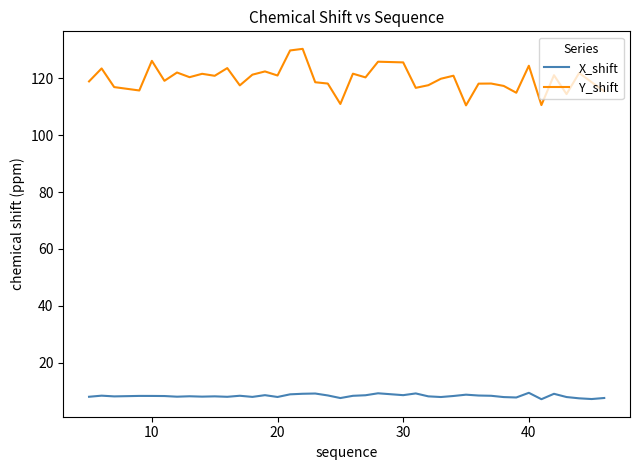

Which series has the widest spread of values?

Y_shift